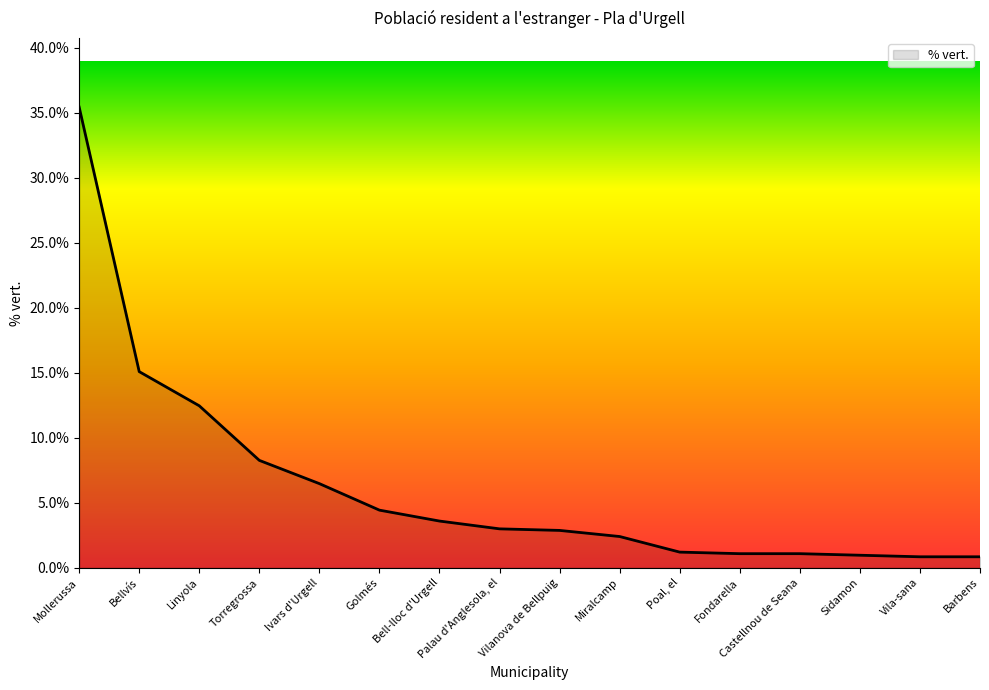

At which label is the value closest to 18?

Bellvís